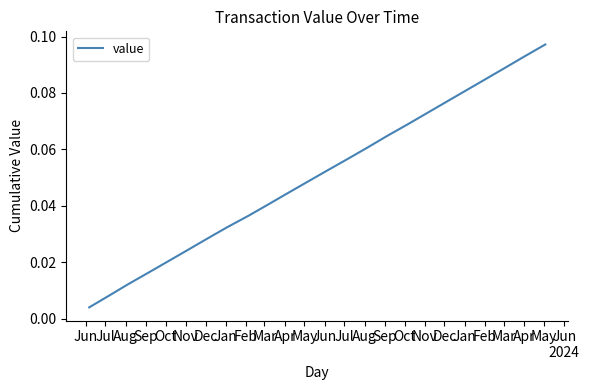

How many lines are shown in the chart?

1